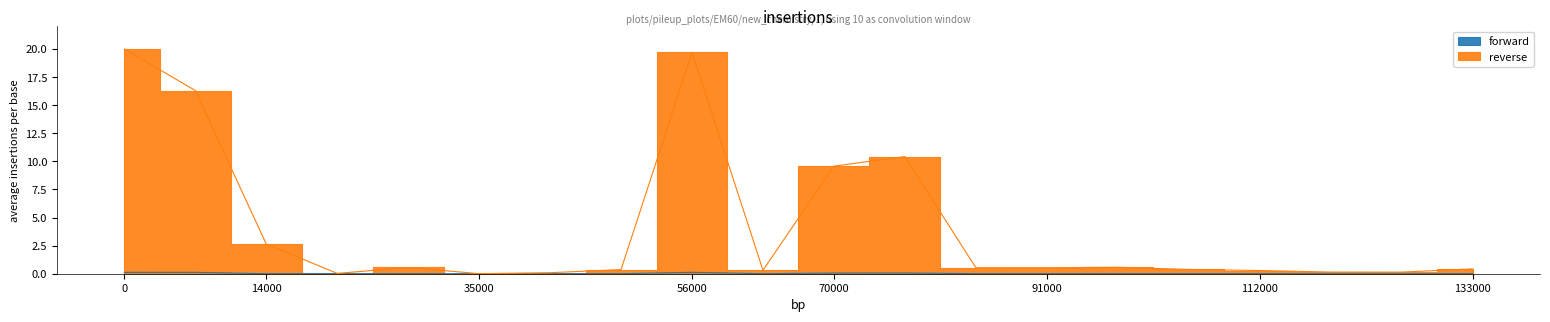

True or false: reverse and forward cross at least once.

False